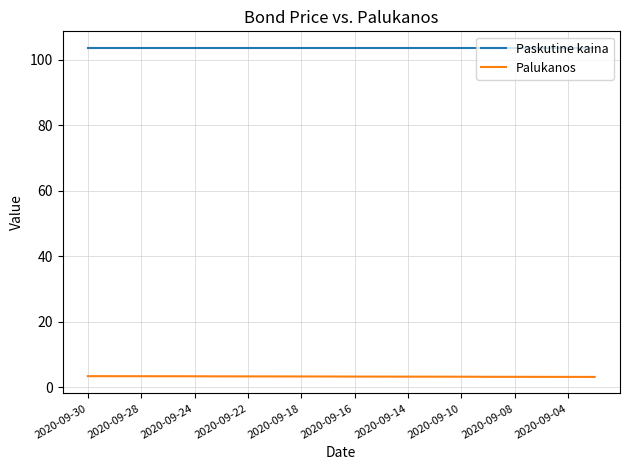

Which series has the largest total across all categories?

Paskutine kaina